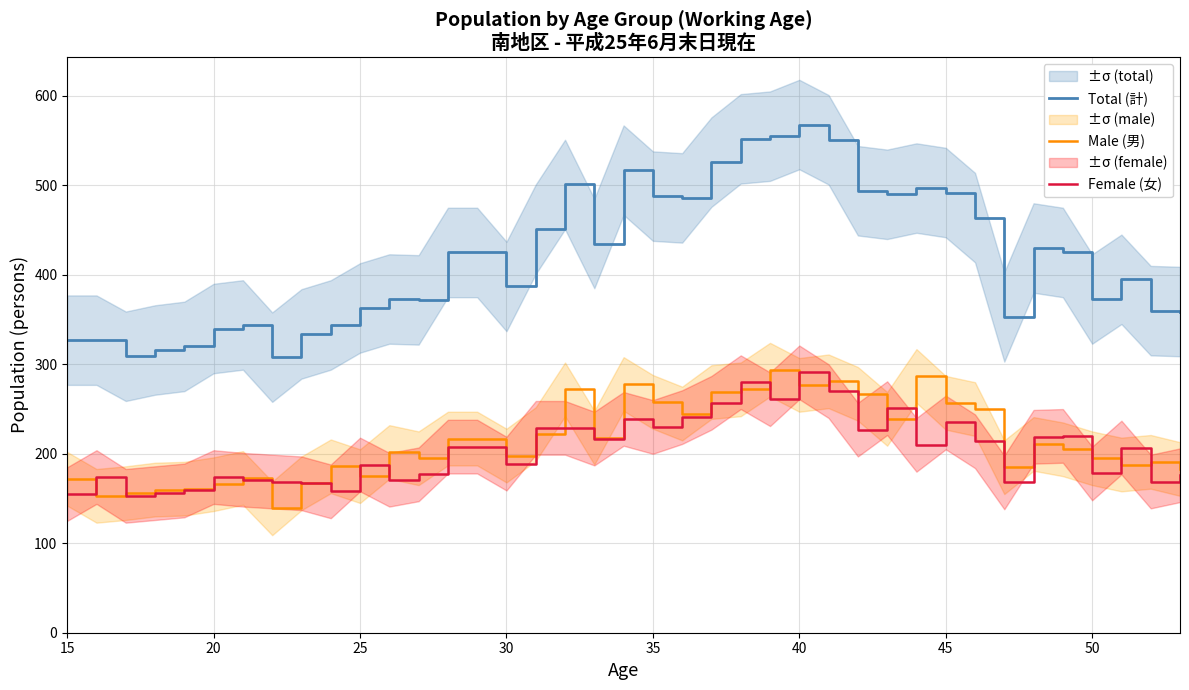

Reading left to right, extract all data points from this chart.

Total (計): 327	327	309	316	320	340	344	308	334	344	363	373	372	425	425	387	451	501	435	517	488	486	526	552	555	568	551	494	490	497	492	464	353	430	425	373	395	360	359
Male (男): 172	153	156	160	161	166	173	139	167	186	175	202	195	217	217	198	222	272	218	278	258	245	269	272	294	277	281	267	239	287	257	250	185	211	205	195	188	191	183
Female (女): 155	174	153	156	159	174	171	169	167	158	188	171	177	208	208	189	229	229	217	239	230	241	257	280	261	291	270	227	251	210	235	214	168	219	220	178	207	169	176